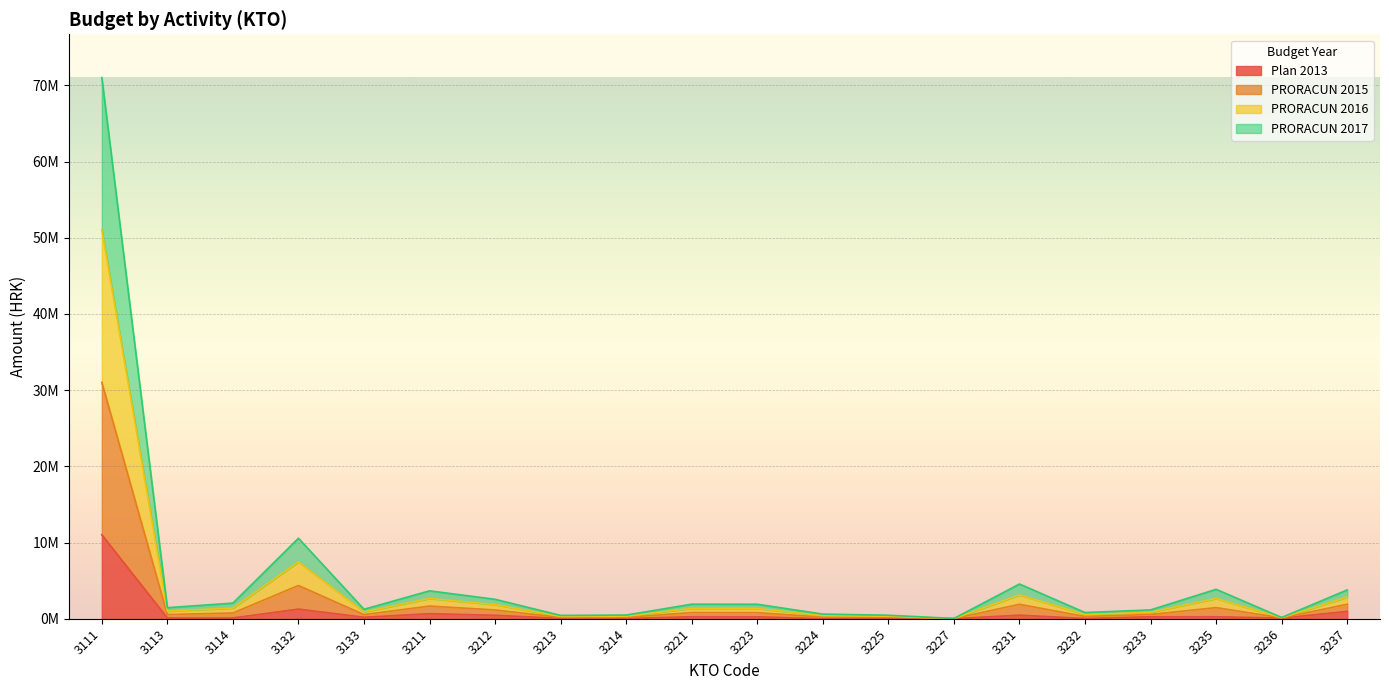

How many lines are shown in the chart?

4